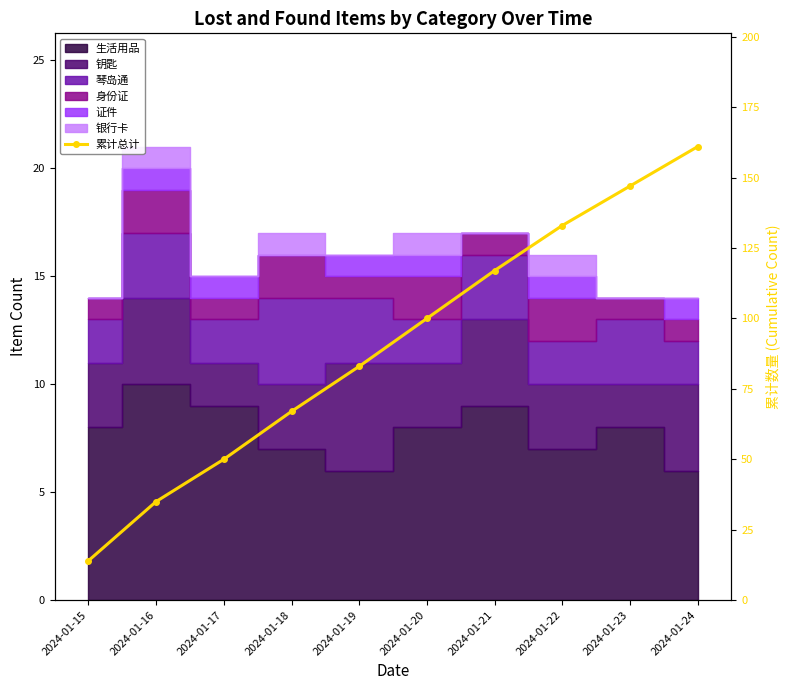

The chart shows a value of 33 at 2024-01-24. True or false?

False